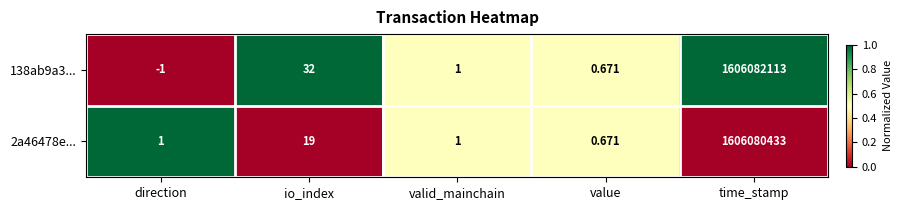

List the labels in order of 138ab9a3... value, smallest first.

direction, value, valid_mainchain, io_index, time_stamp